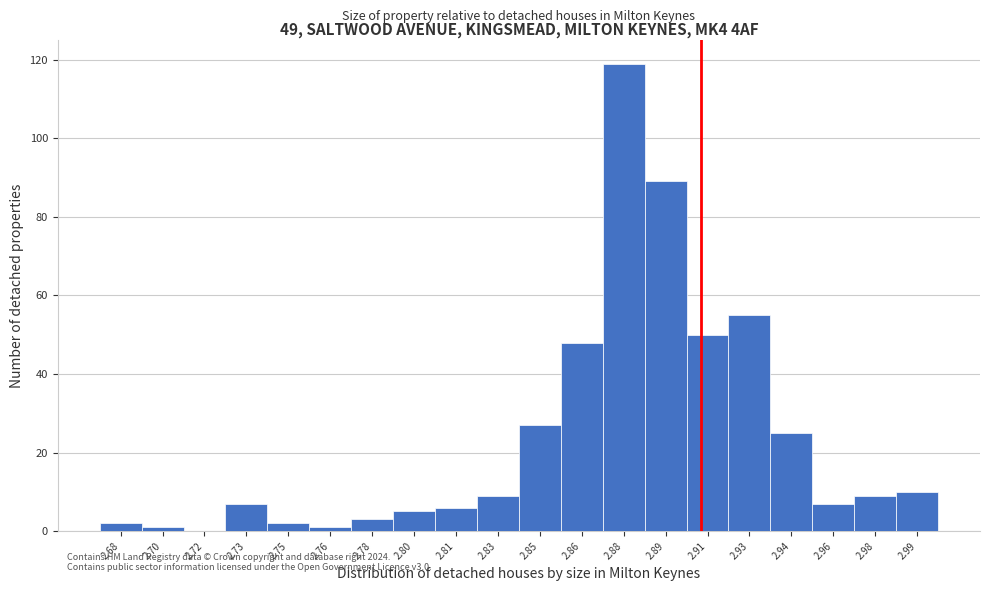

Reading left to right, transcribe all the data shown in this chart.

2.68=2	2.70=1	2.72=0	2.73=7	2.75=2	2.76=1	2.78=3	2.80=5	2.81=6	2.83=9	2.85=27	2.86=48	2.88=119	2.89=89	2.91=50	2.93=55	2.94=25	2.96=7	2.98=9	2.99=10